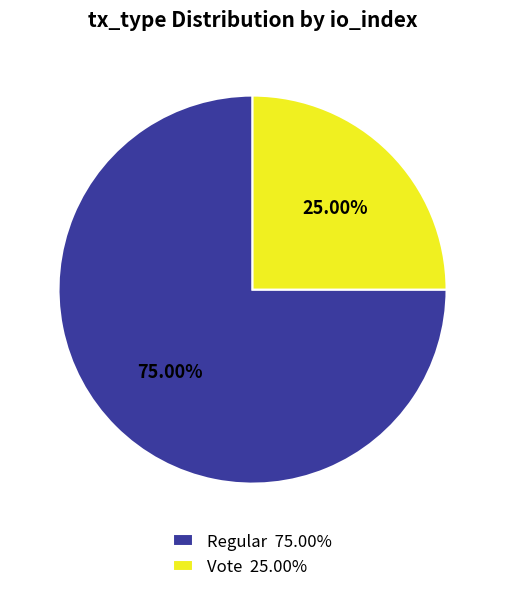

To the nearest percent, what is the difference between the largest and smallest slice percentages?

50%